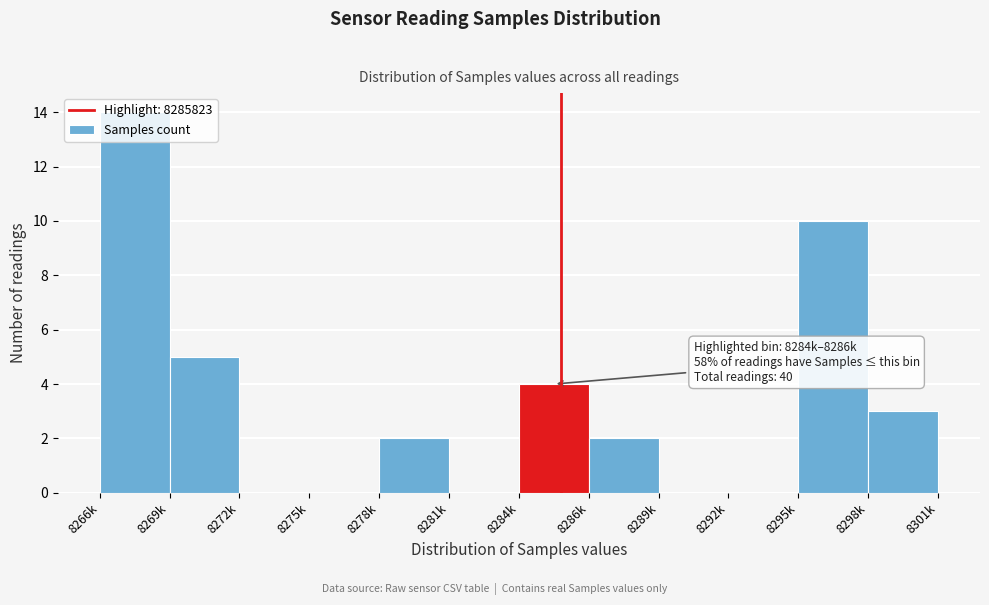

At which label is the value closest to 7?

8269k